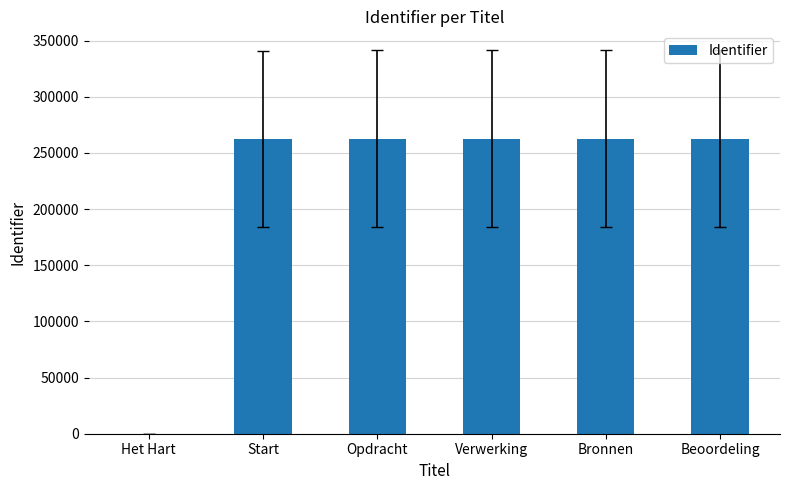

How many positive values are there?

5